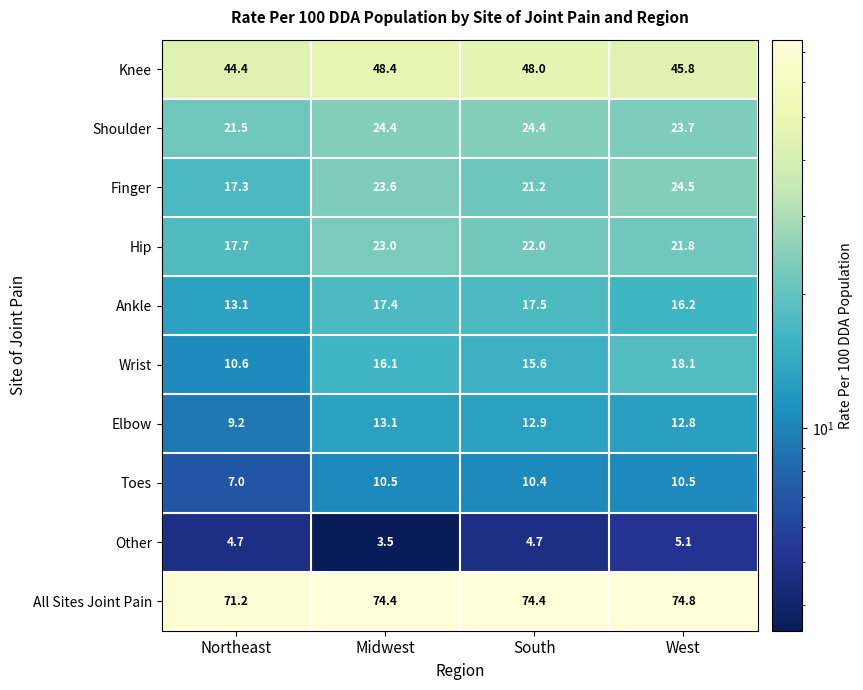

Count the number of data series in this chart.

10